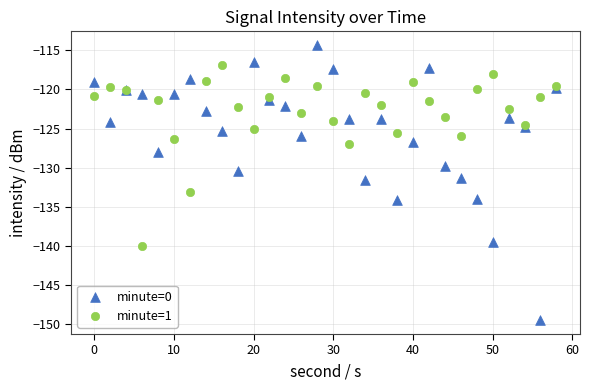

Which series contains the highest Y value?

minute=0